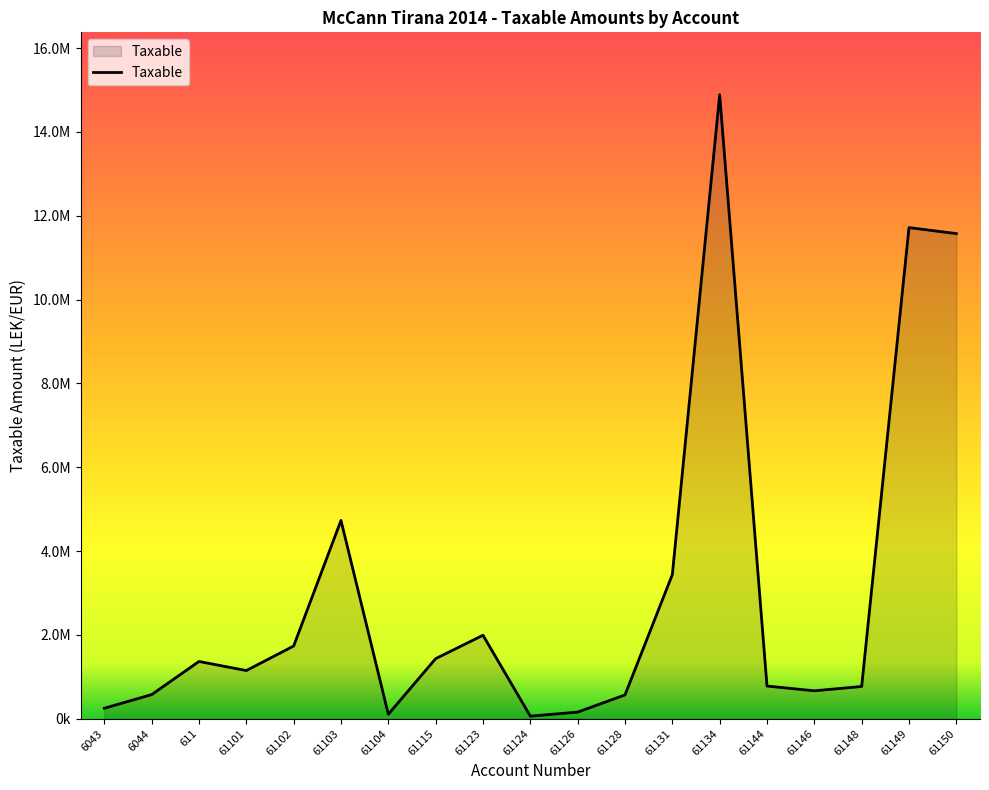

Is this an area chart (filled region under the line)?

Yes